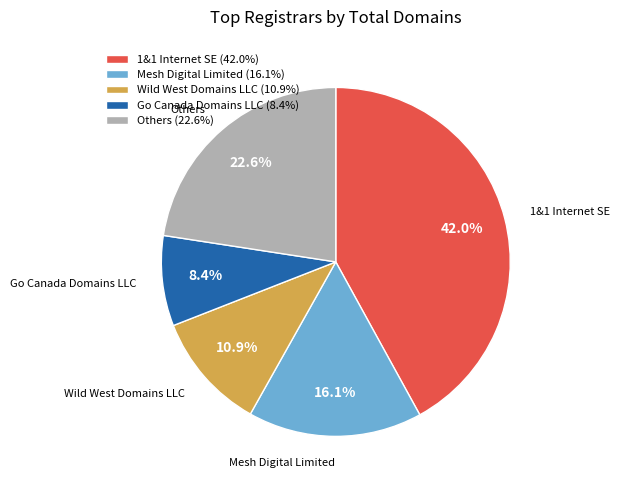

What is the ratio of the value at Others (22.6%) to the value at Mesh Digital Limited (16.1%)?

1.4